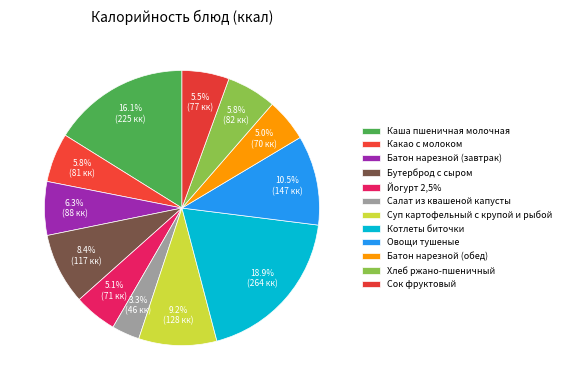

How many segments does this pie chart have?

12